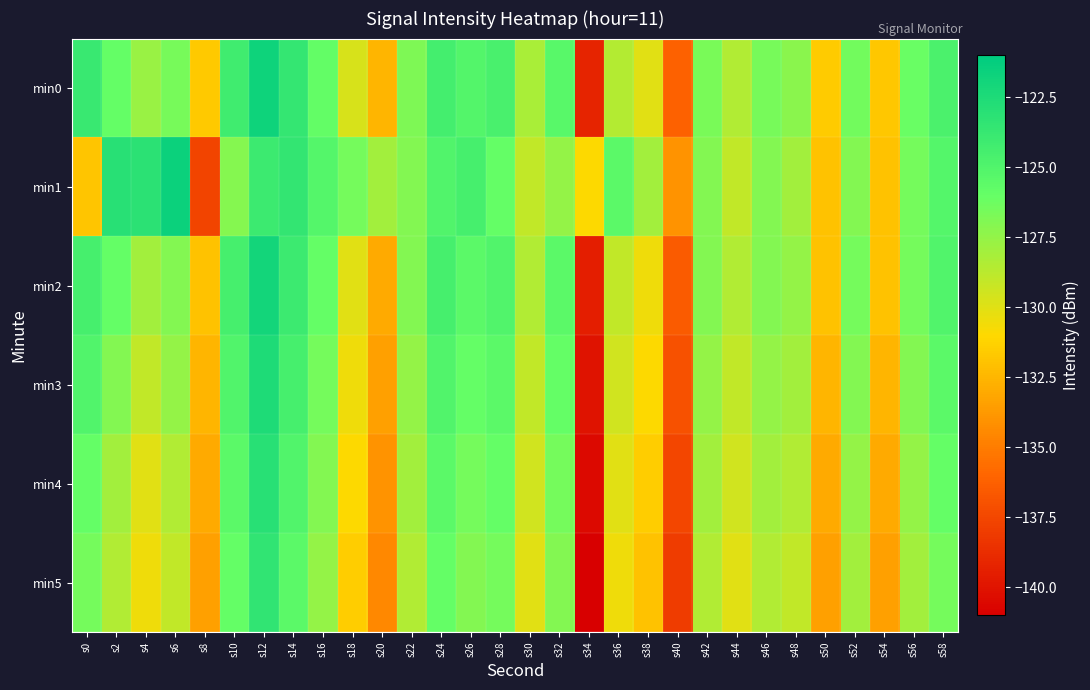

Reading right to left, transcribe all the data shown in this chart.

min0: s58=-124.7	s56=-126.1	s54=-131.7	s52=-126.4	s50=-131.6	s48=-127.2	s46=-126.6	s44=-128.5	s42=-126.7	s40=-136.2	s38=-130.0	s36=-128.5	s34=-139.2	s32=-125.3	s30=-128.2	s28=-124.7	s26=-125.1	s24=-124.4	s22=-126.8	s20=-132.5	s18=-129.7	s16=-125.9	s14=-123.6	s12=-121.7	s10=-124.2	s8=-131.7	s6=-126.6	s4=-127.7	s2=-125.9	s0=-123.9
min1: s58=-125.2	s56=-126.5	s54=-132.0	s52=-127.0	s50=-132.0	s48=-128.0	s46=-127.0	s44=-129.0	s42=-127.0	s40=-134.0	s38=-128.0	s36=-125.5	s34=-131.0	s32=-127.5	s30=-129.0	s28=-126.0	s26=-124.5	s24=-125.0	s22=-127.0	s20=-128.0	s18=-126.5	s16=-125.2	s14=-123.6	s12=-124.0	s10=-127.1	s8=-137.6	s6=-121.6	s4=-123.1	s2=-123.0	s0=-131.8
min2: s58=-125.0	s56=-126.5	s54=-132.0	s52=-126.5	s50=-132.0	s48=-127.5	s46=-127.0	s44=-128.5	s42=-127.0	s40=-136.5	s38=-130.5	s36=-129.0	s34=-139.5	s32=-125.5	s30=-128.5	s28=-125.0	s26=-125.5	s24=-124.5	s22=-127.0	s20=-133.0	s18=-130.0	s16=-126.0	s14=-124.0	s12=-122.0	s10=-124.5	s8=-132.0	s6=-127.0	s4=-128.0	s2=-126.0	s0=-124.5
min3: s58=-125.5	s56=-127.0	s54=-132.5	s52=-127.0	s50=-132.5	s48=-128.0	s46=-127.5	s44=-129.0	s42=-127.5	s40=-137.0	s38=-131.0	s36=-129.5	s34=-140.0	s32=-126.0	s30=-129.0	s28=-125.5	s26=-126.0	s24=-125.0	s22=-127.5	s20=-133.5	s18=-130.5	s16=-126.5	s14=-124.5	s12=-122.5	s10=-125.0	s8=-132.5	s6=-127.5	s4=-129.0	s2=-127.0	s0=-125.0
min4: s58=-126.0	s56=-127.5	s54=-133.0	s52=-127.5	s50=-133.0	s48=-128.5	s46=-128.0	s44=-129.5	s42=-128.0	s40=-137.5	s38=-131.5	s36=-130.0	s34=-140.5	s32=-126.5	s30=-129.5	s28=-126.0	s26=-126.5	s24=-125.5	s22=-128.0	s20=-134.0	s18=-131.0	s16=-127.0	s14=-125.0	s12=-123.0	s10=-125.5	s8=-133.0	s6=-128.5	s4=-130.0	s2=-128.0	s0=-126.0
min5: s58=-126.5	s56=-128.0	s54=-133.5	s52=-128.0	s50=-133.5	s48=-129.0	s46=-128.5	s44=-130.0	s42=-128.5	s40=-138.0	s38=-132.0	s36=-130.5	s34=-141.0	s32=-127.0	s30=-130.0	s28=-126.5	s26=-127.0	s24=-126.0	s22=-128.5	s20=-134.5	s18=-131.5	s16=-127.5	s14=-125.5	s12=-123.5	s10=-126.0	s8=-133.5	s6=-129.0	s4=-130.5	s2=-128.5	s0=-126.5